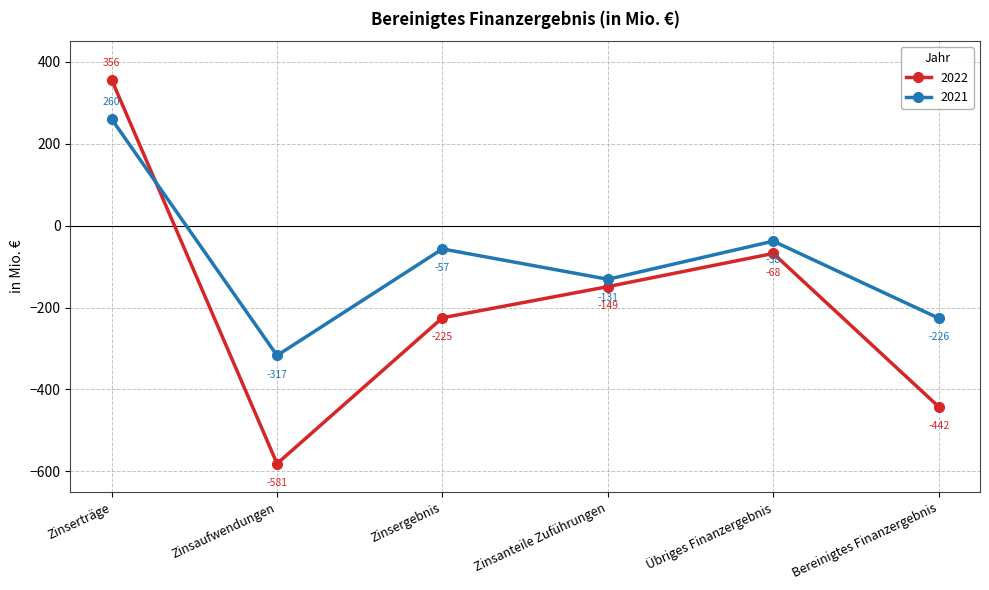

Read the 2021 value at Zinsergebnis.

-57